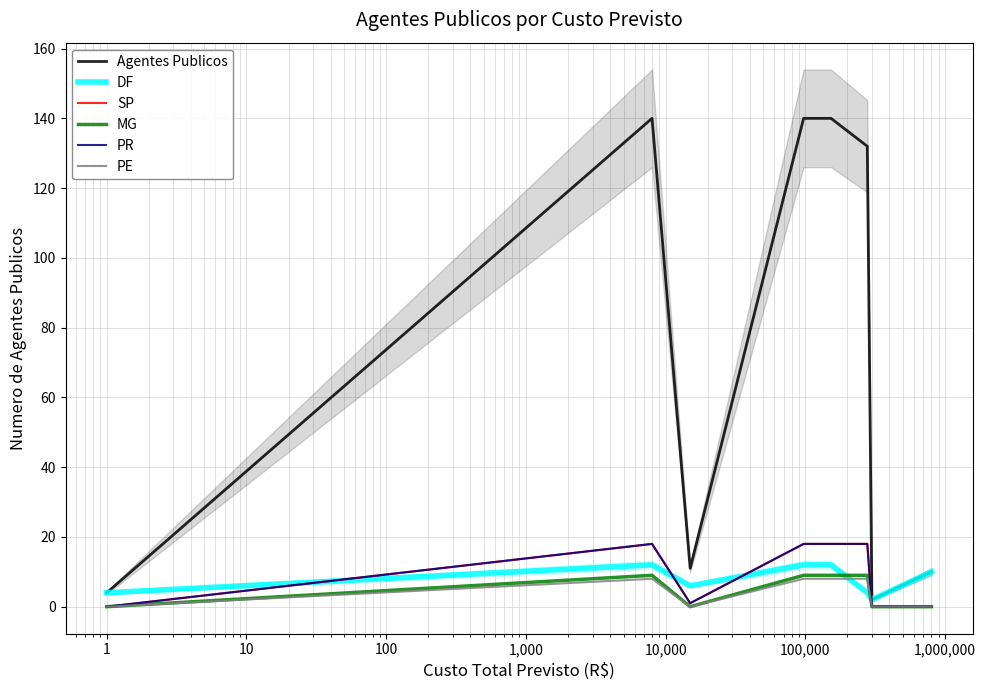

What is the maximum value for MG?

9